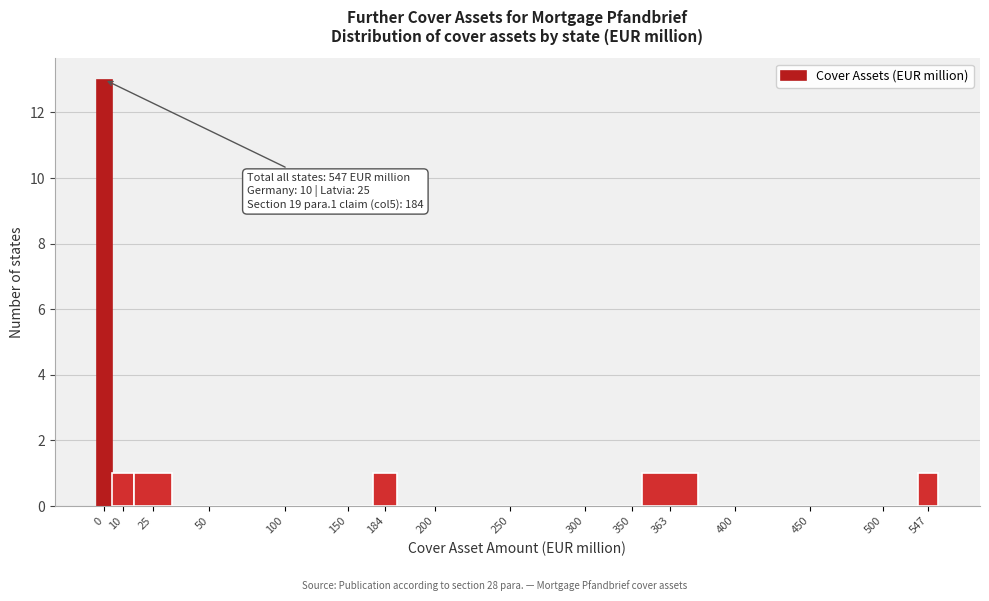

Reading left to right, extract all data points from this chart.

0=13	10=1	25=1	50=0	100=0	150=0	184=1	200=0	250=0	300=0	350=0	363=1	400=0	450=0	500=0	547=1